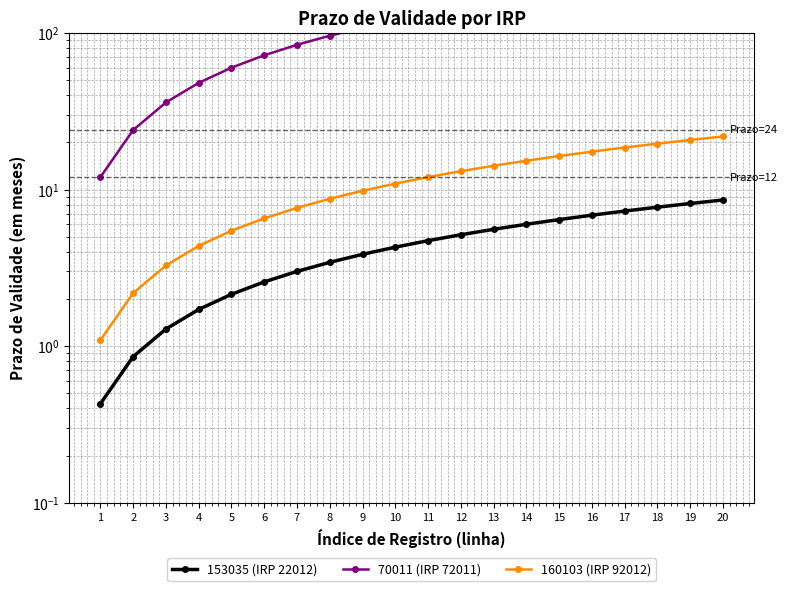

Which series changed the most between 15 and 17?

70011 (IRP 72011)